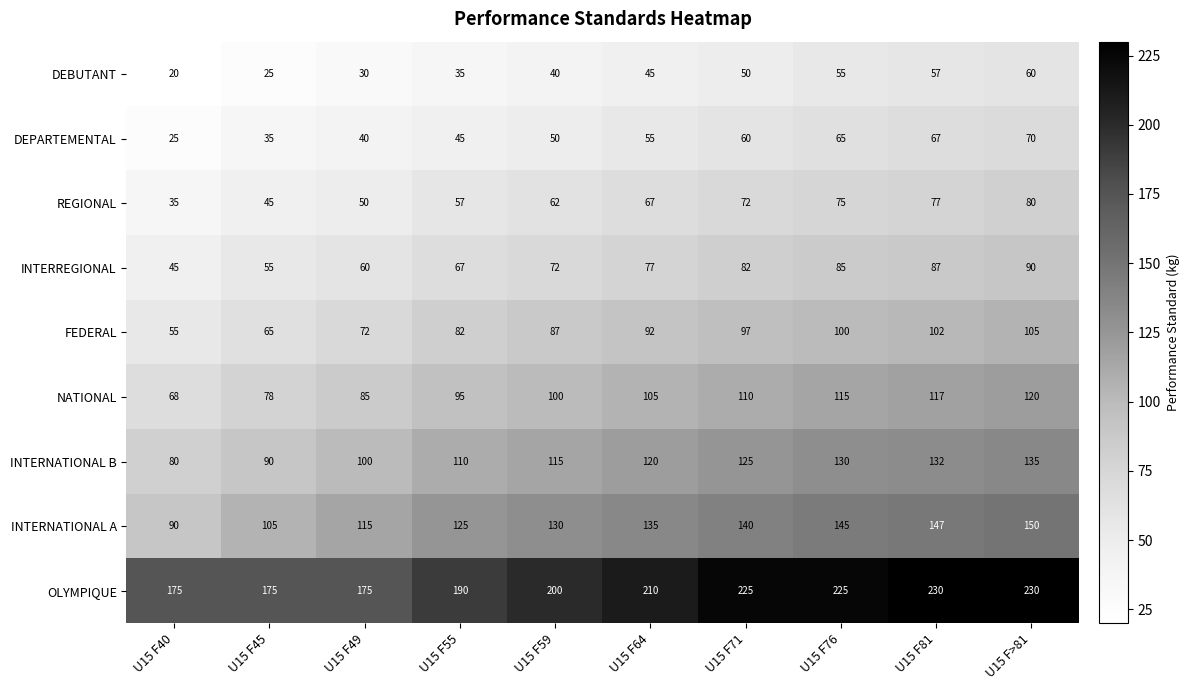

Between U15 F40 and U15 F76, which series saw the biggest shift?

INTERNATIONAL A